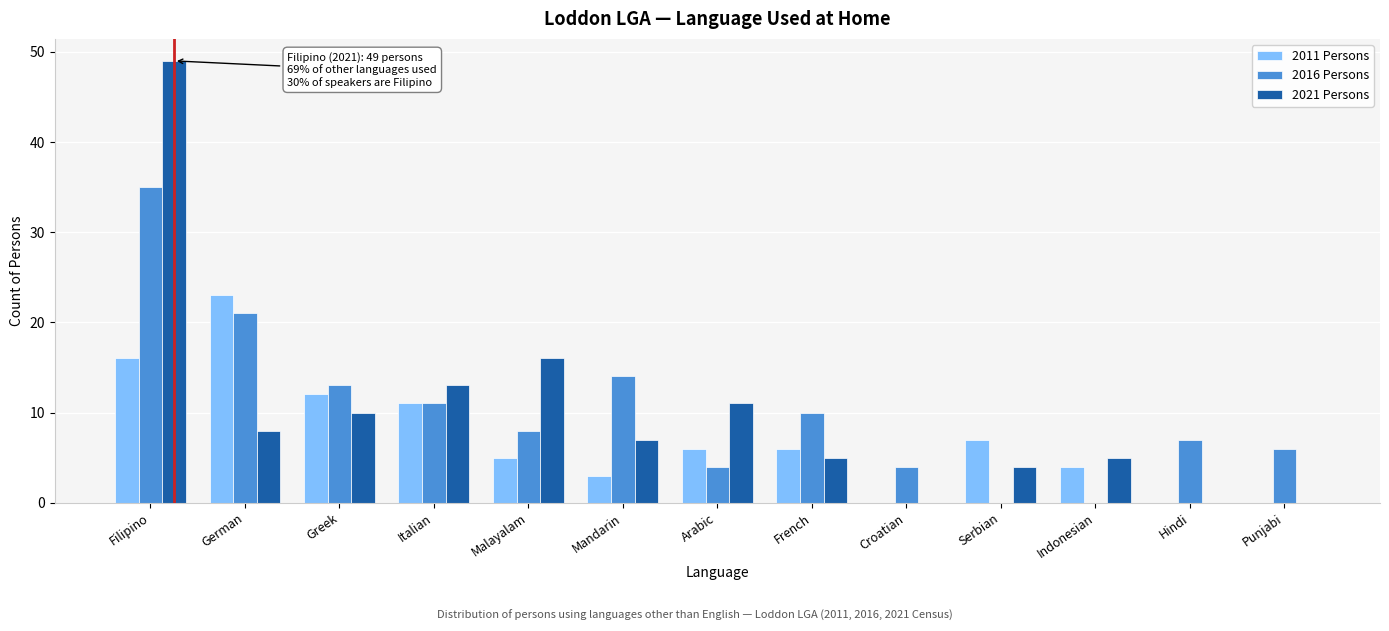

What is the total value across all series at Greek?

35